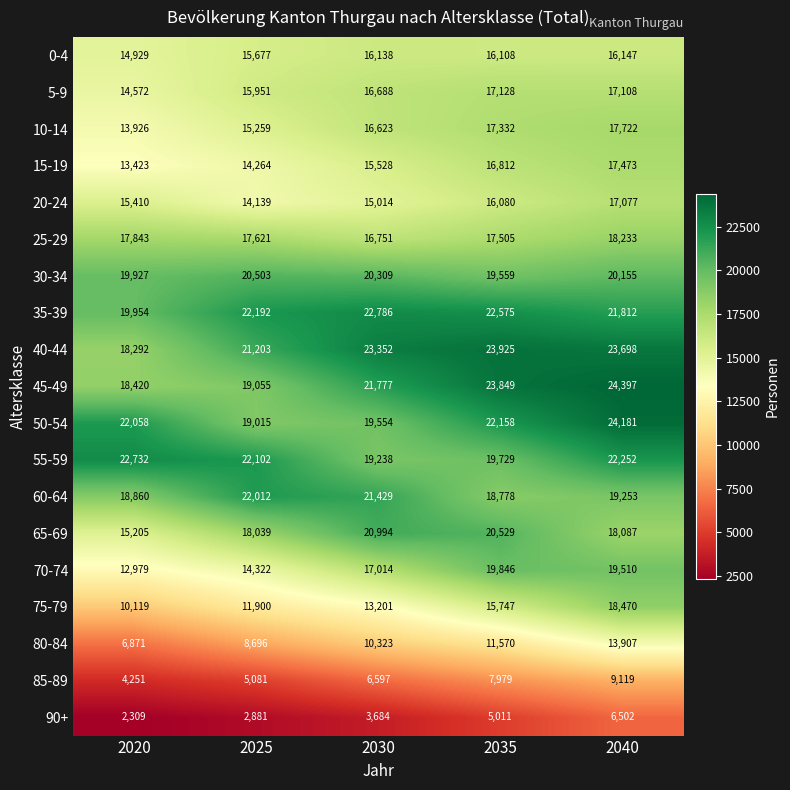

What is the average value of the 40-44 series?

22094